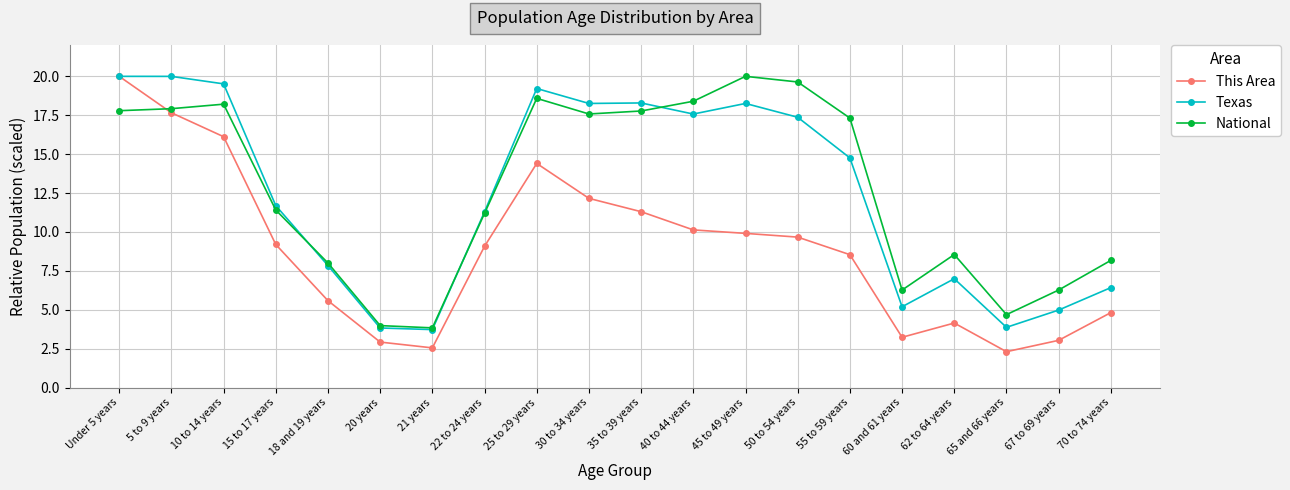

What is the smallest value displayed?

2.3